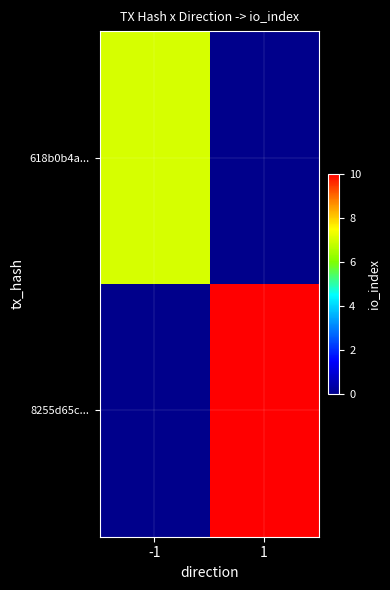

Which has a higher value, -1 or 1?

-1